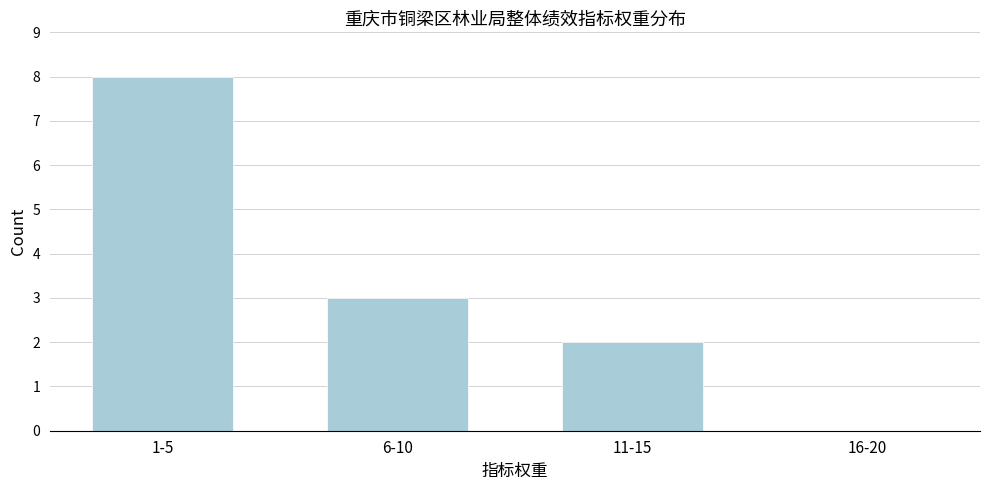

Reading left to right, what are all the values shown in this chart?

1-5=8	6-10=3	11-15=2	16-20=0